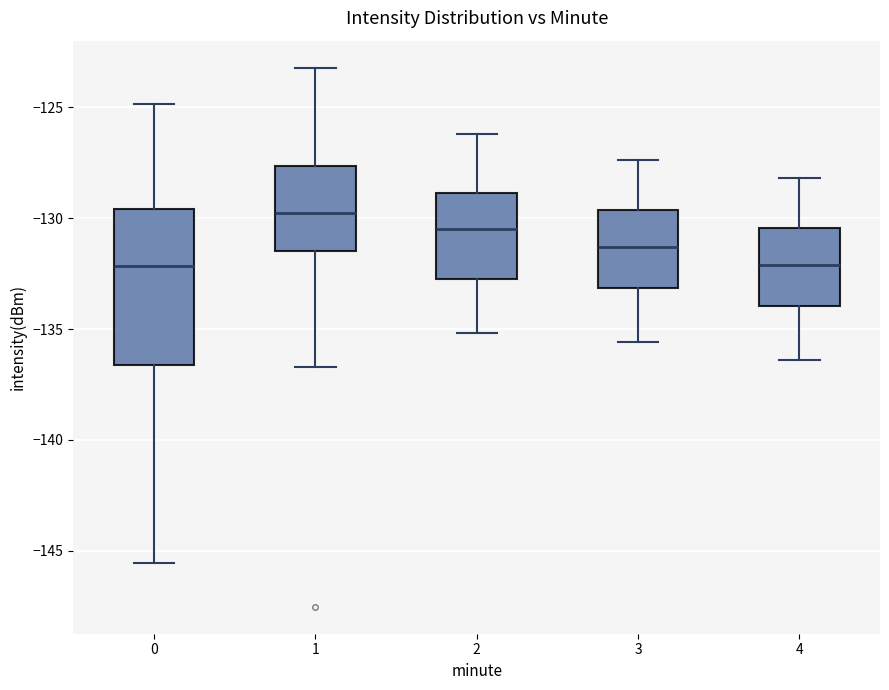

Which box has the highest median line?

1